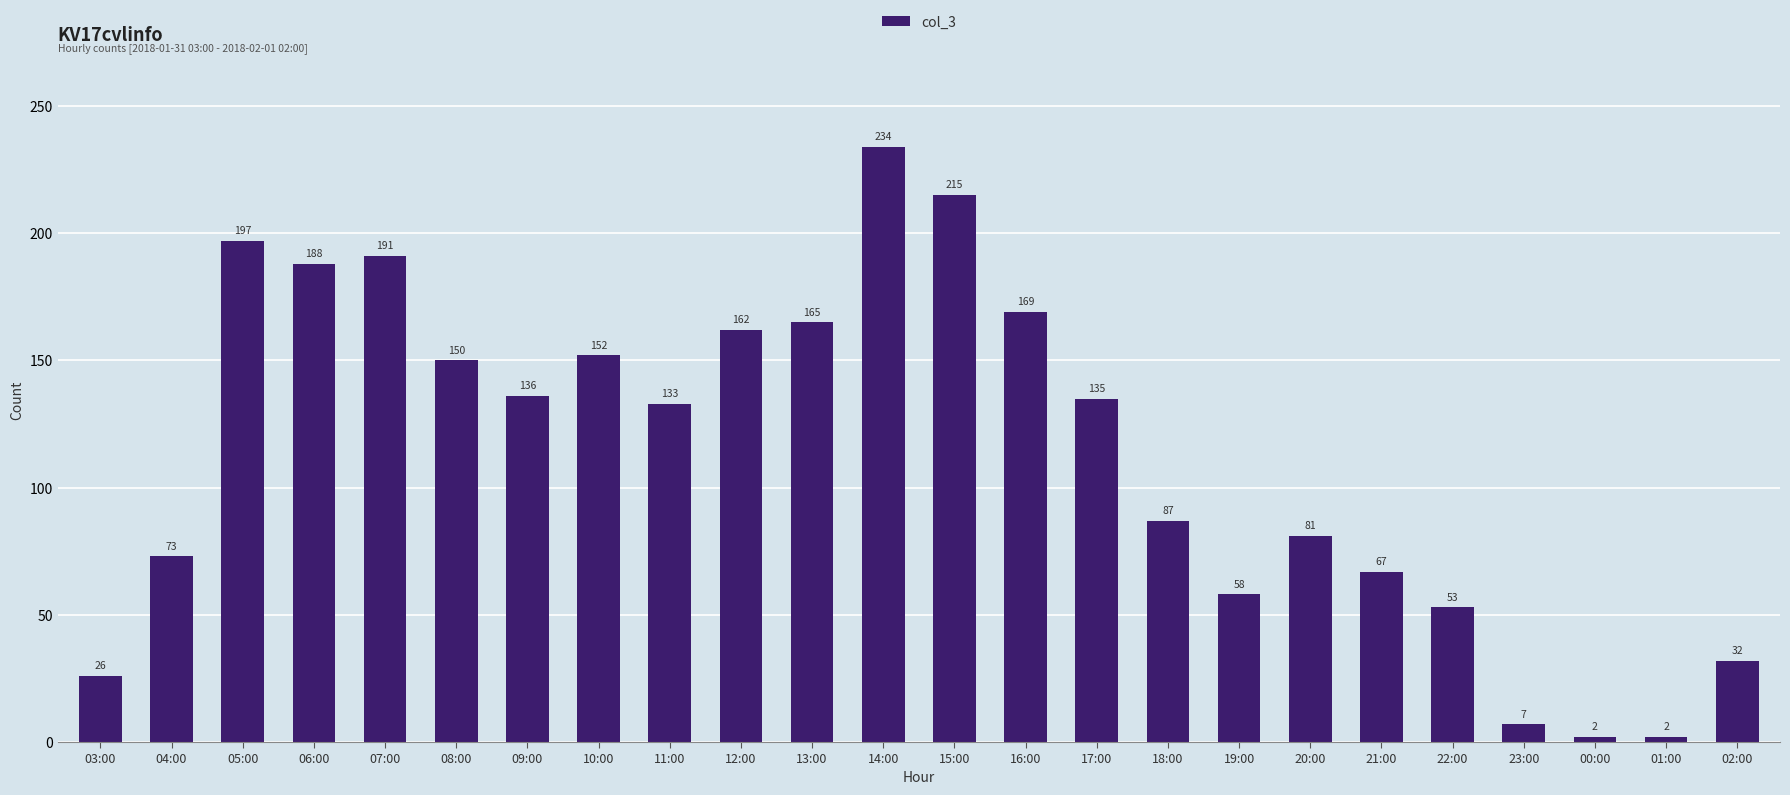

Where does the data first go above 135?

05:00